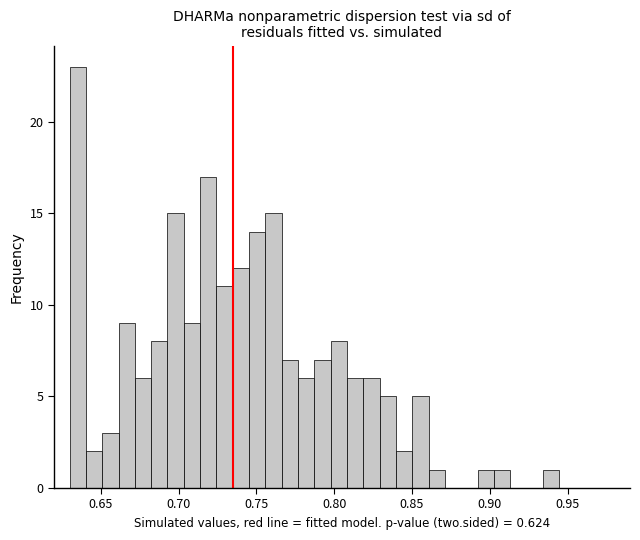

Read against the x-axis, roughly where is the centre of the tallest bar?

0.635